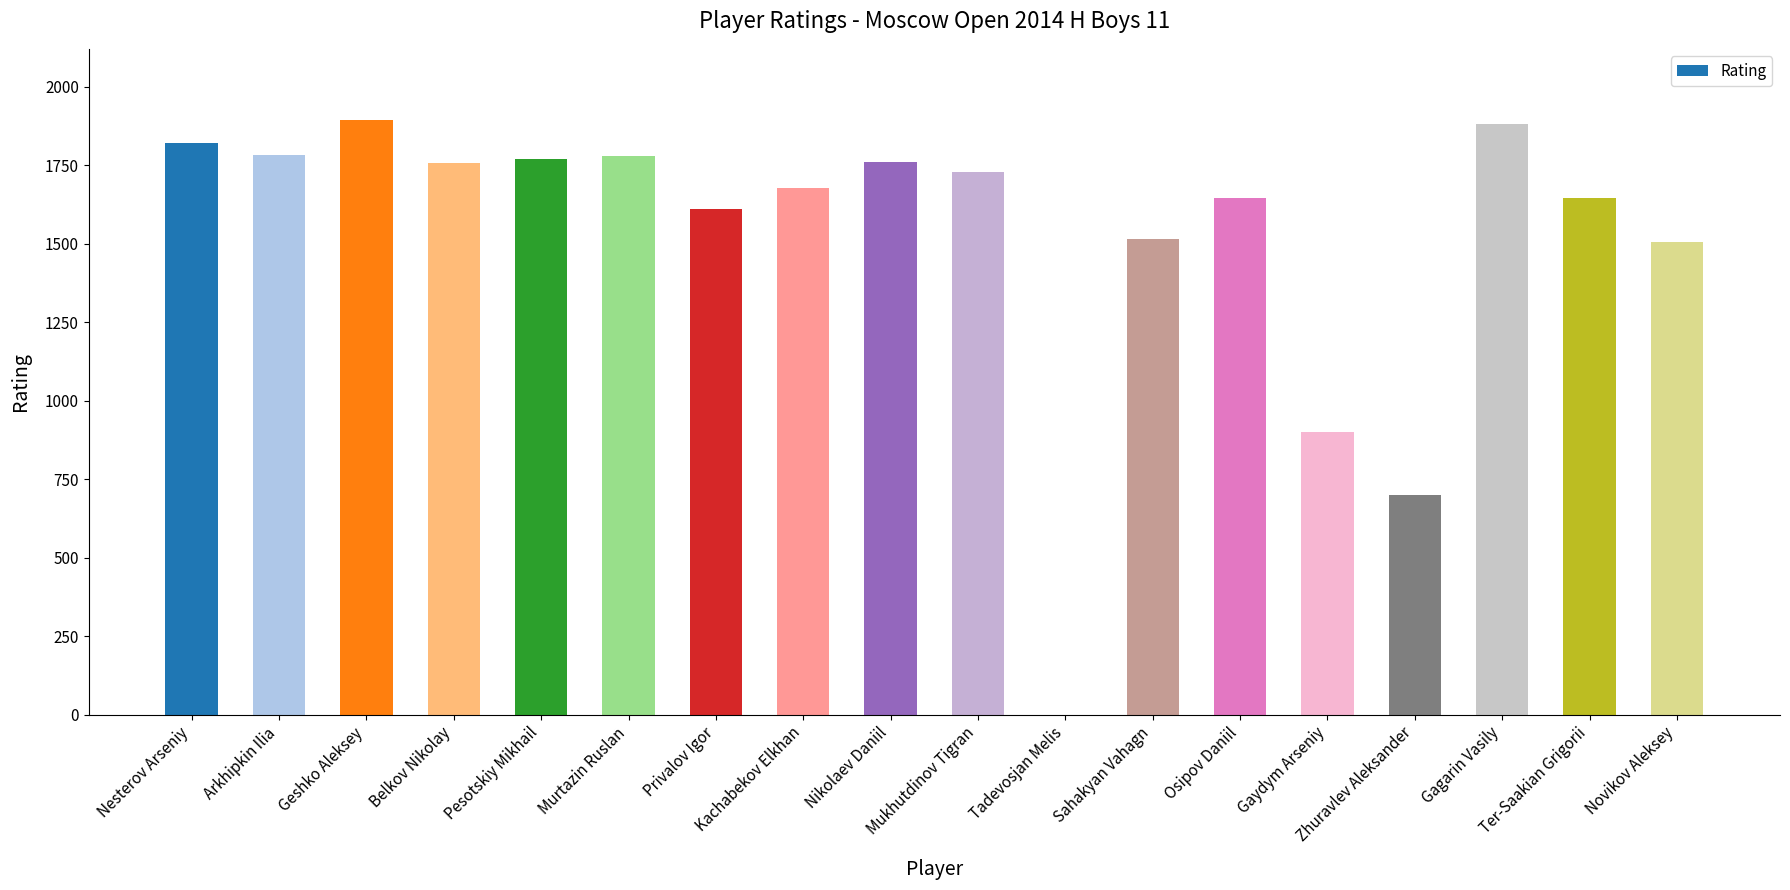

What is the sum of all values?

27382